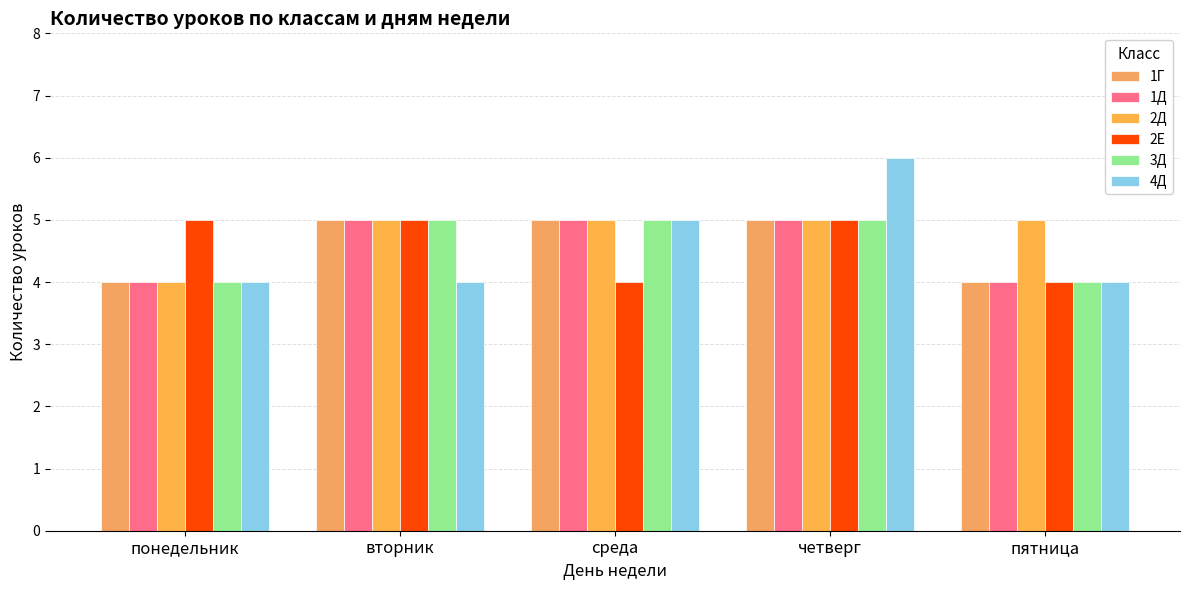

What are all the series names shown in the legend?

1Г, 1Д, 2Д, 2Е, 3Д, 4Д